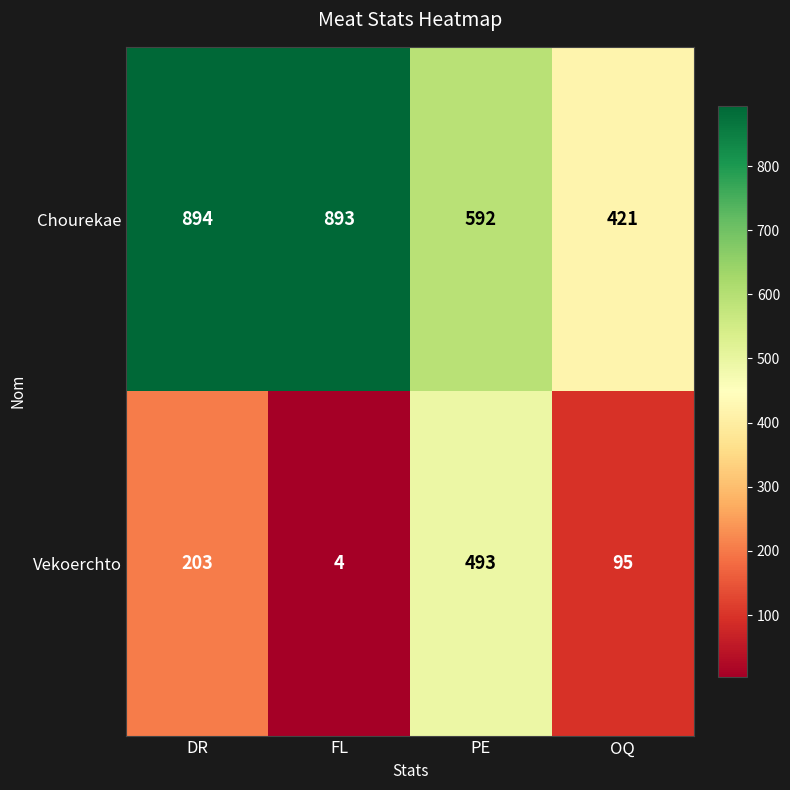

The Chourekae series shows 202 at FL. True or false?

False